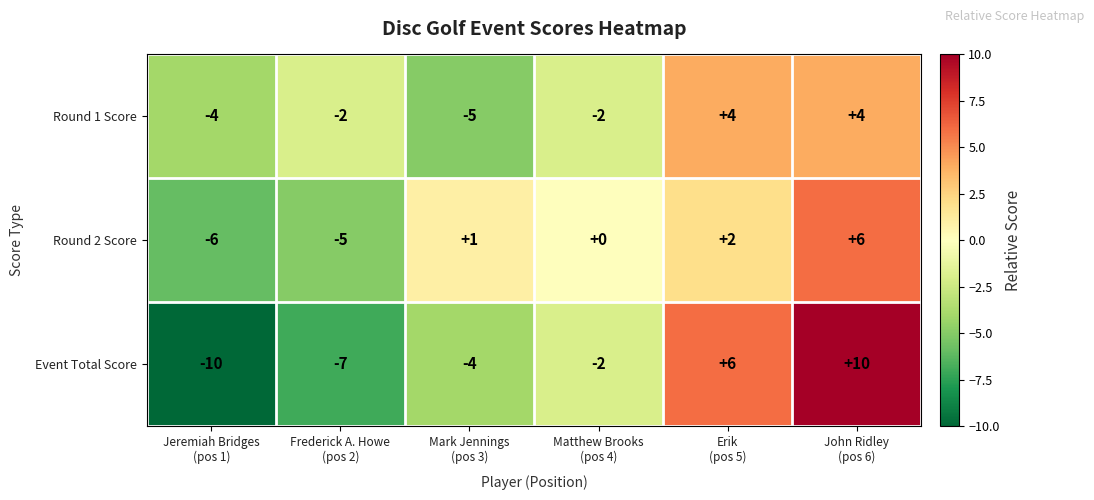

Which series has the largest total across all categories?

Round 2 Score